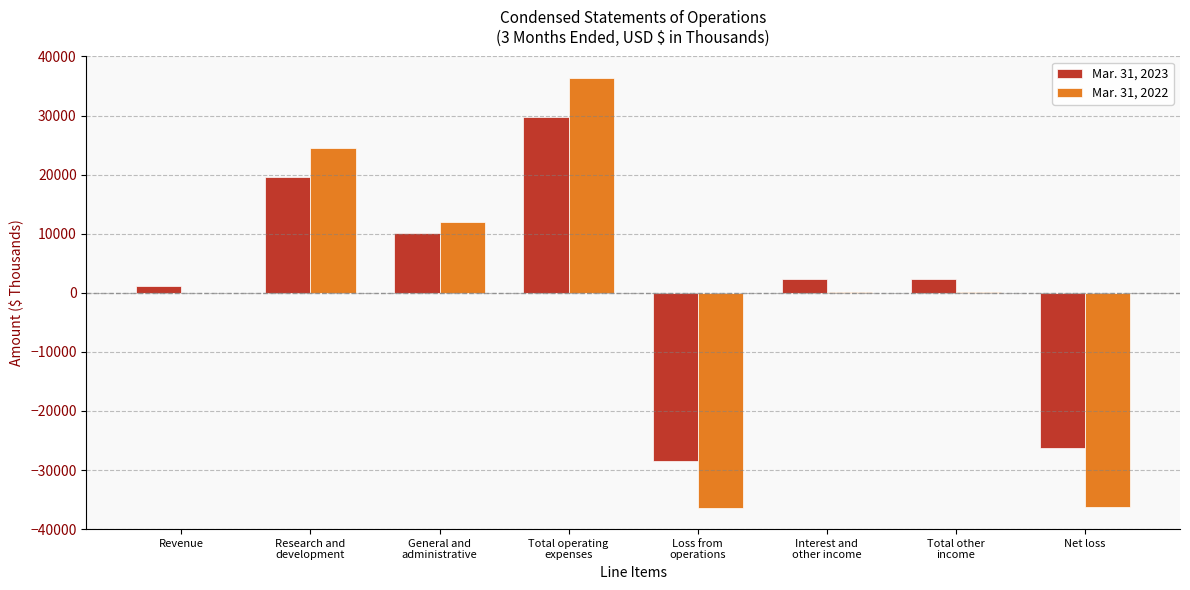

What is the maximum value shown in the chart?

36365